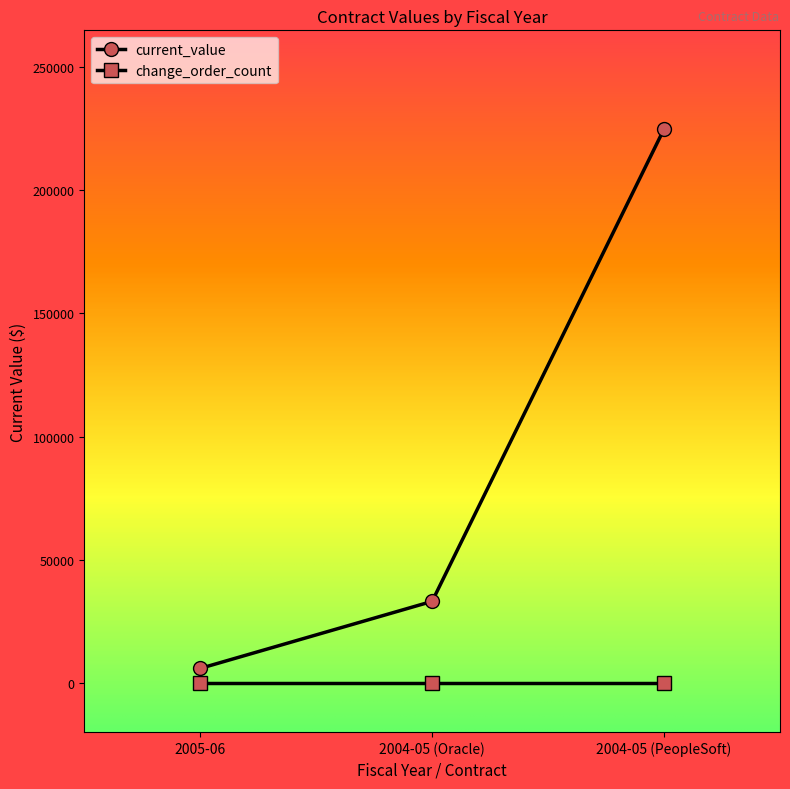

Which series changed the most between 2005-06 and 2004-05 (PeopleSoft)?

current_value